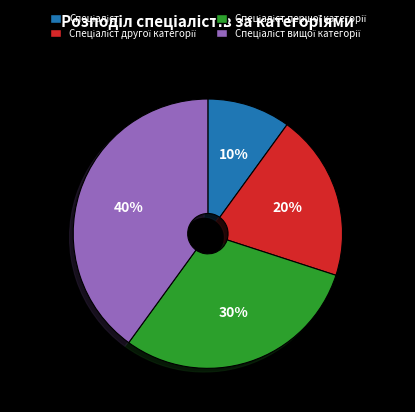

Does any single category account for the majority?

No